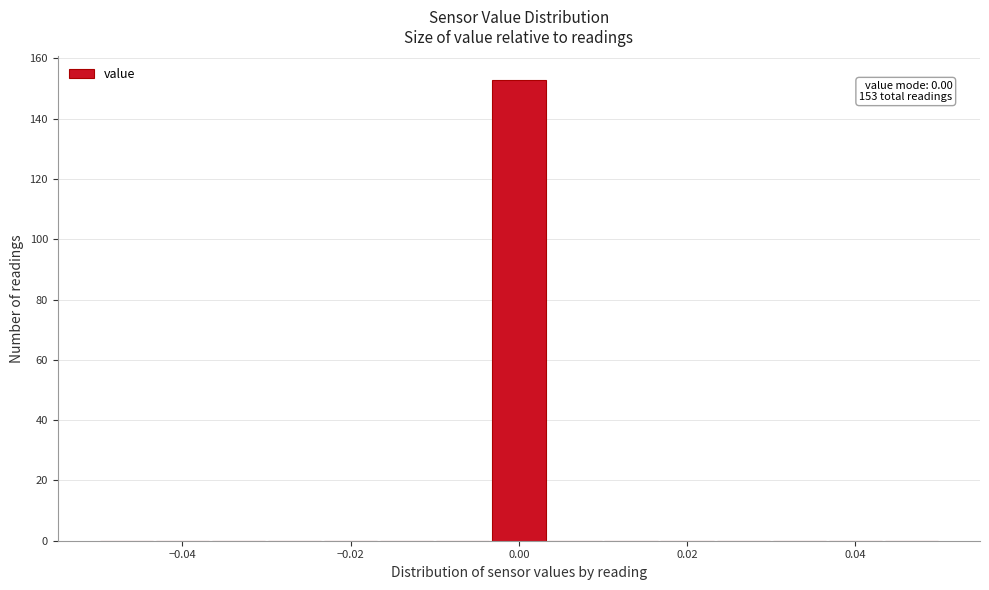

Read against the x-axis, roughly where is the centre of the tallest bar?

0.000